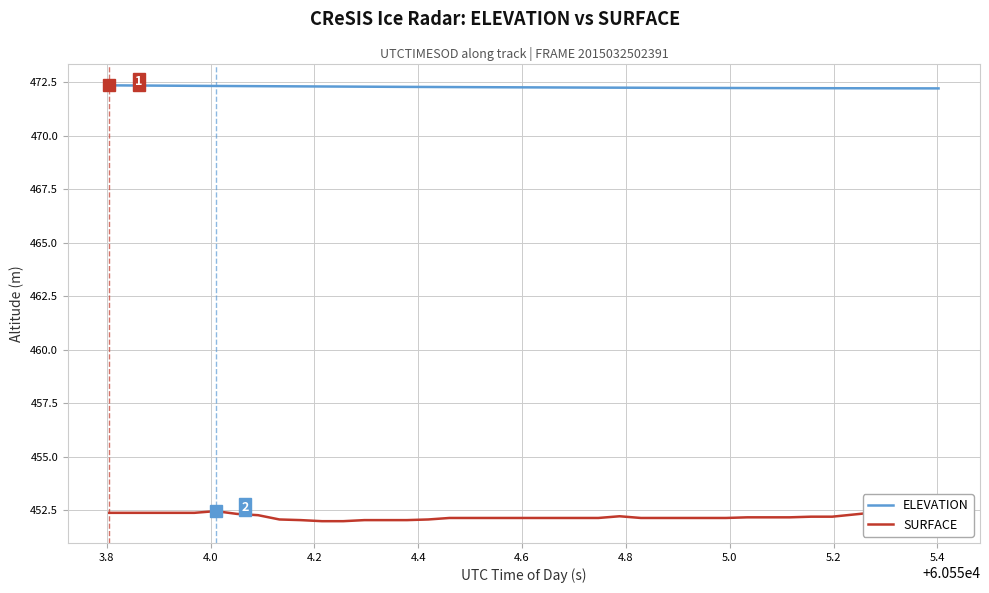

What is the greatest value displayed?

472.4